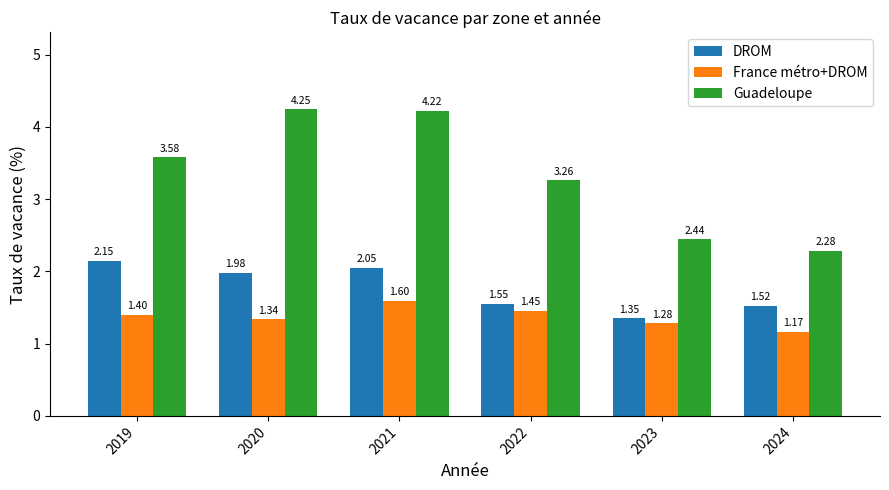

How many values in the Guadeloupe series are below 3?

2